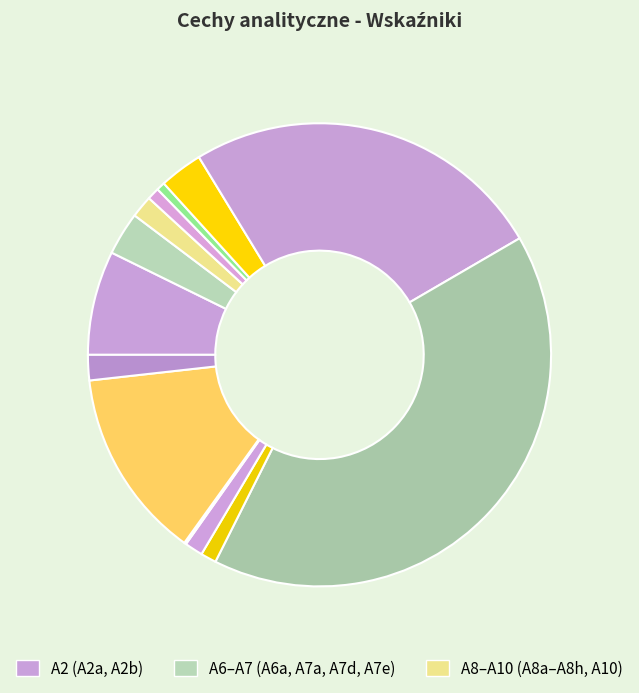

Which category has the smallest portion of the pie?

A8g